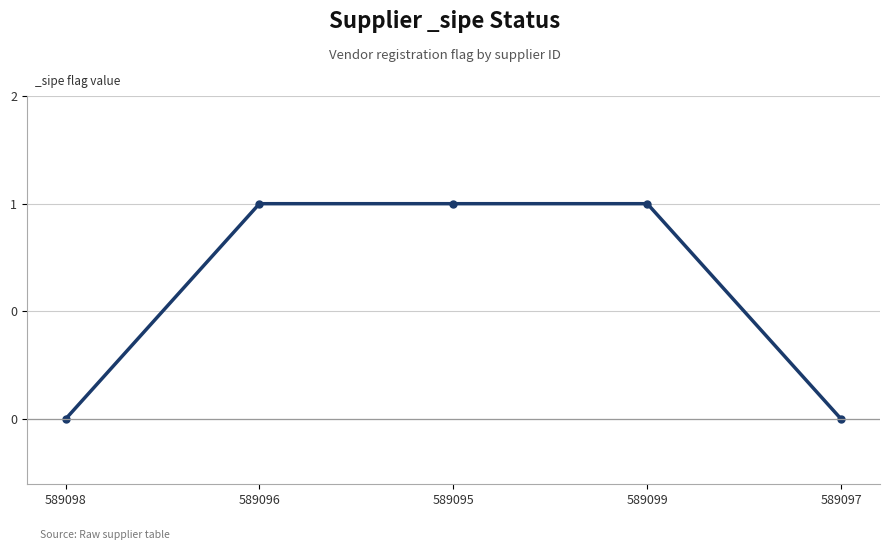

Is this an area chart (filled region under the line)?

No